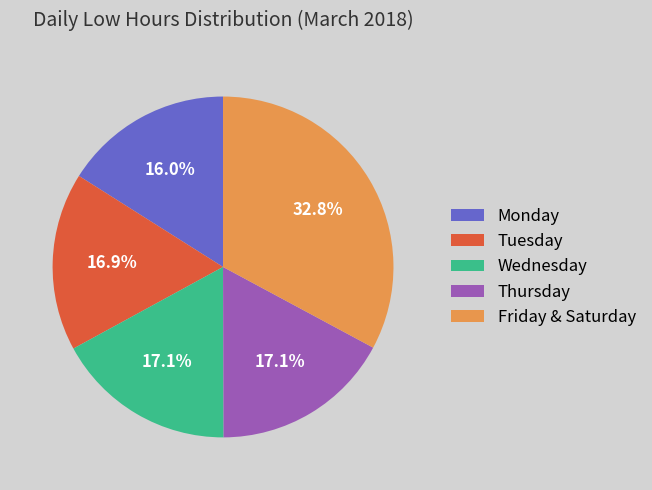

Is there any slice that represents more than half of the pie?

No